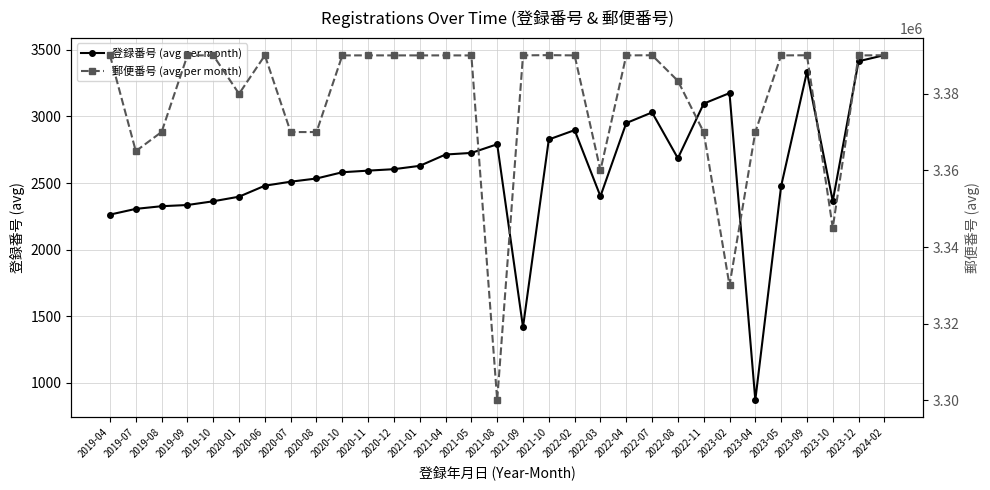

What is the sum of all 郵便番号 (avg per month) values?

104724341.0